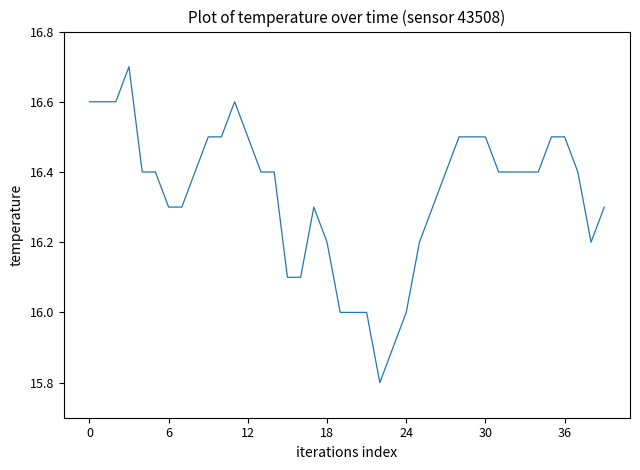

What is the minimum value shown in the chart?

15.8